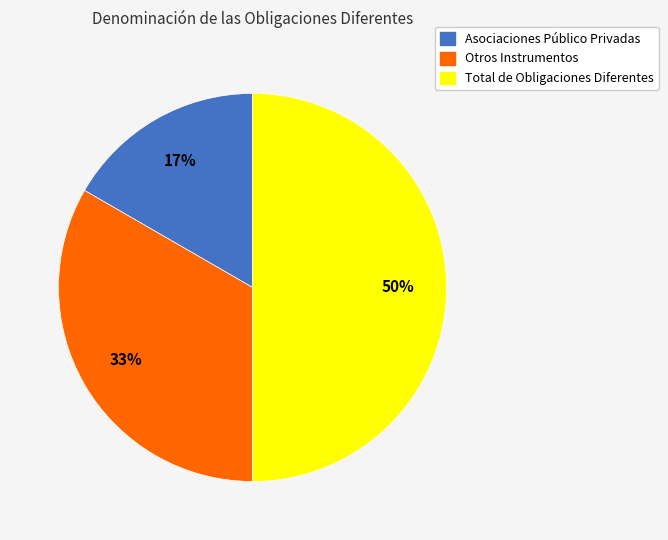

Which category has the biggest portion of the pie?

Total de Obligaciones Diferentes